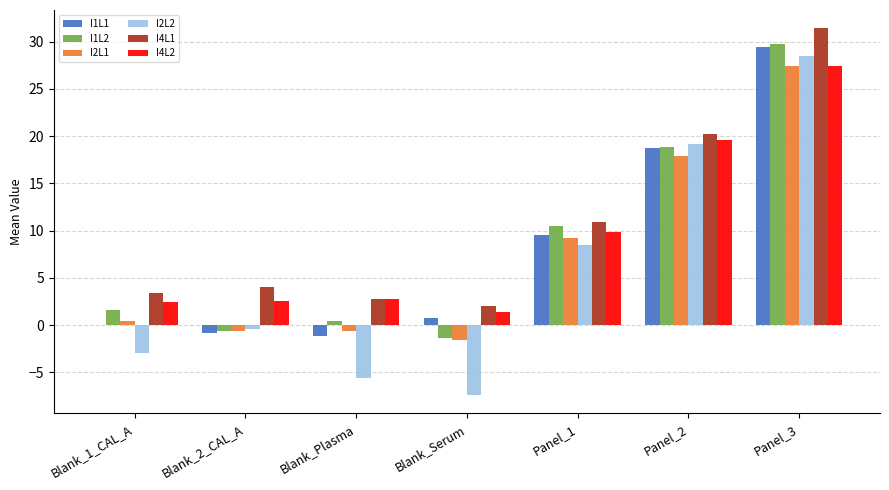

What is the total value across all series at Blank_Plasma?

-1.4